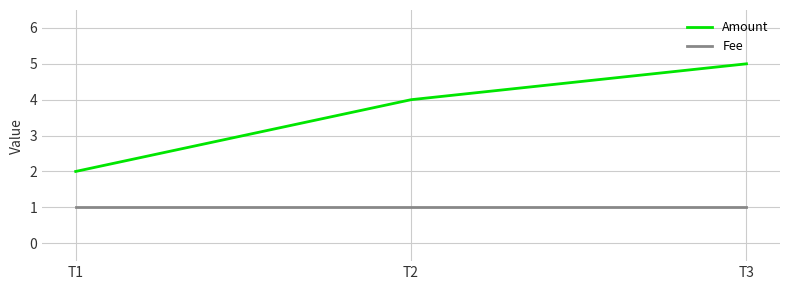

What is the approximate value of Amount at T3?

5